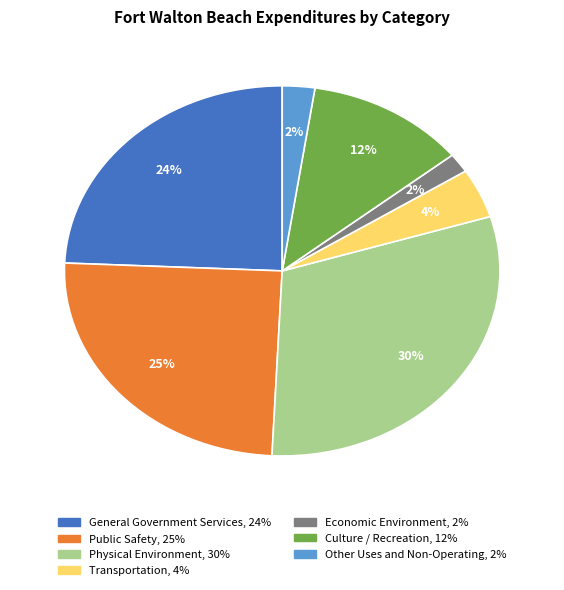

What is the largest slice in the pie chart?

Physical Environment